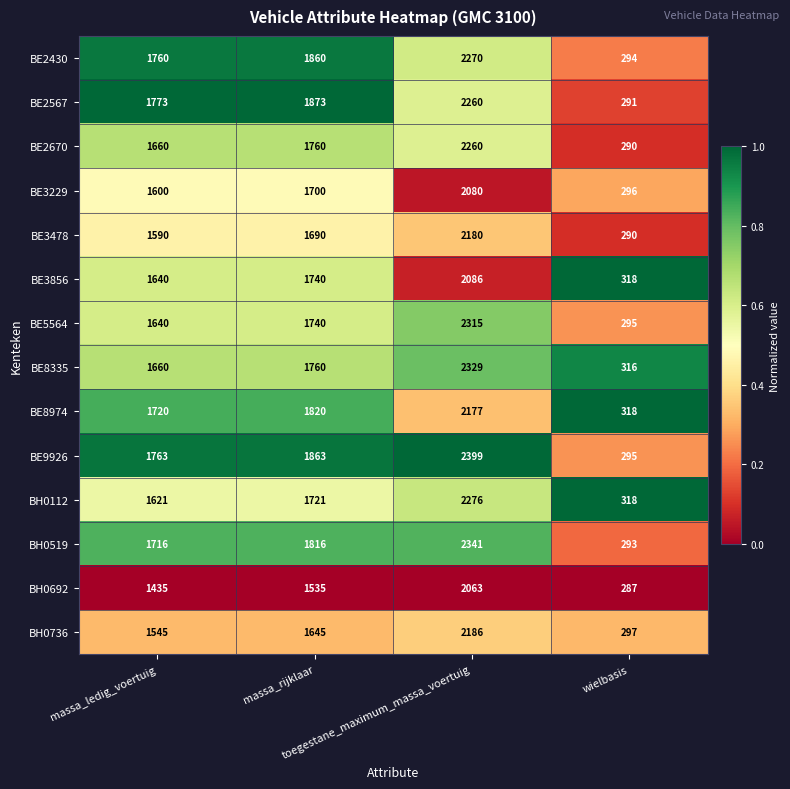

What is the difference between the second highest and second lowest values in the BH0112 series?

100